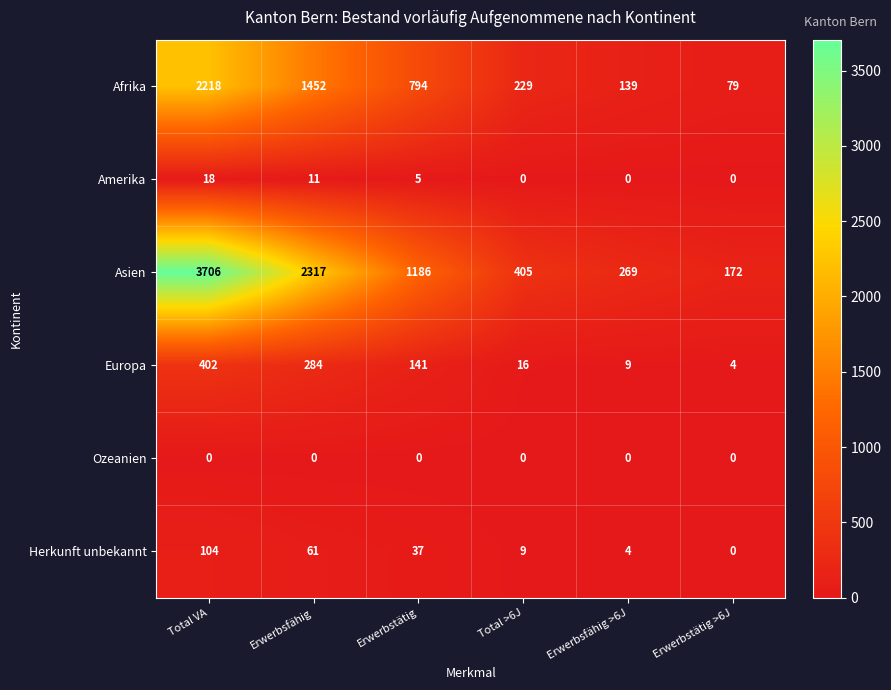

What is the difference between the maximum and minimum values in the Asien series?

3534